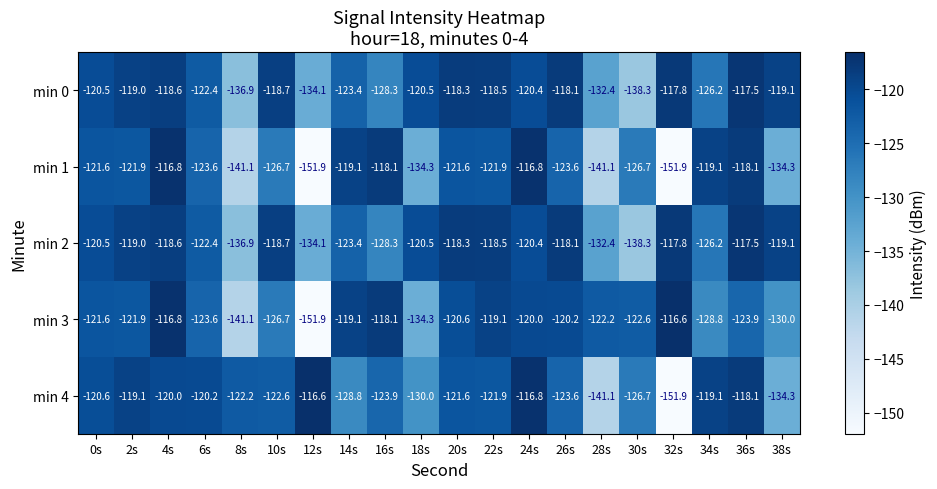

Count the number of data series in this chart.

5